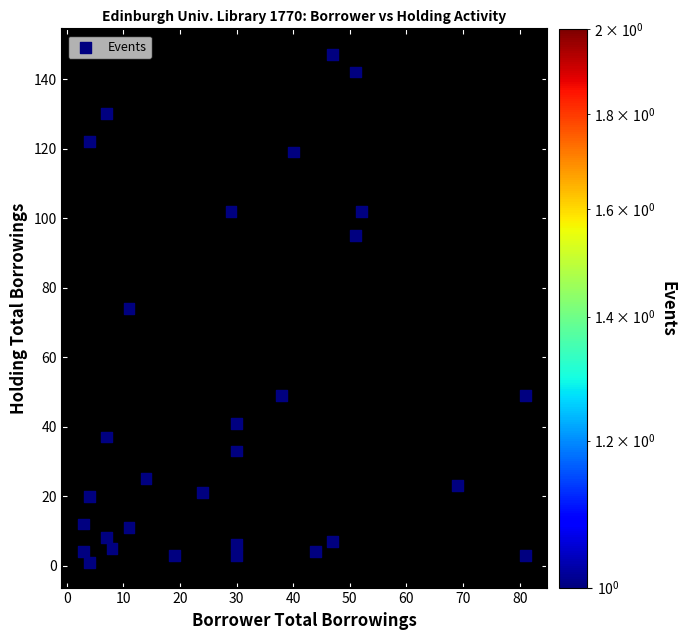

What is the range of Y values (max minus min)?

146